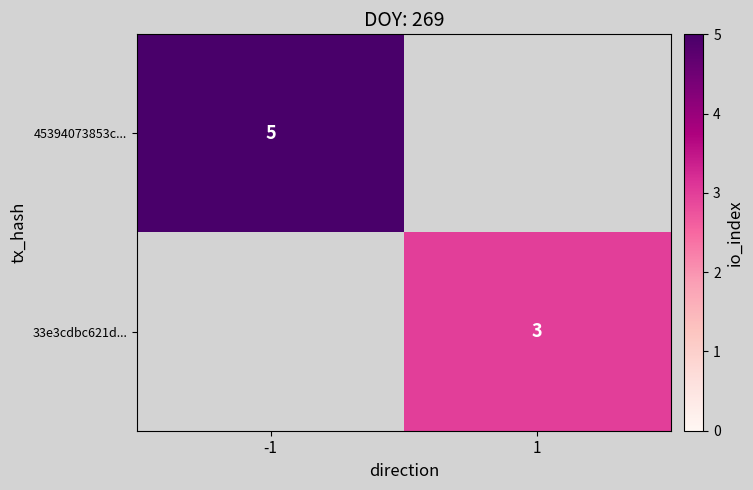

Is it true that 33e3cdbc621d... equals 3 at 1?

True